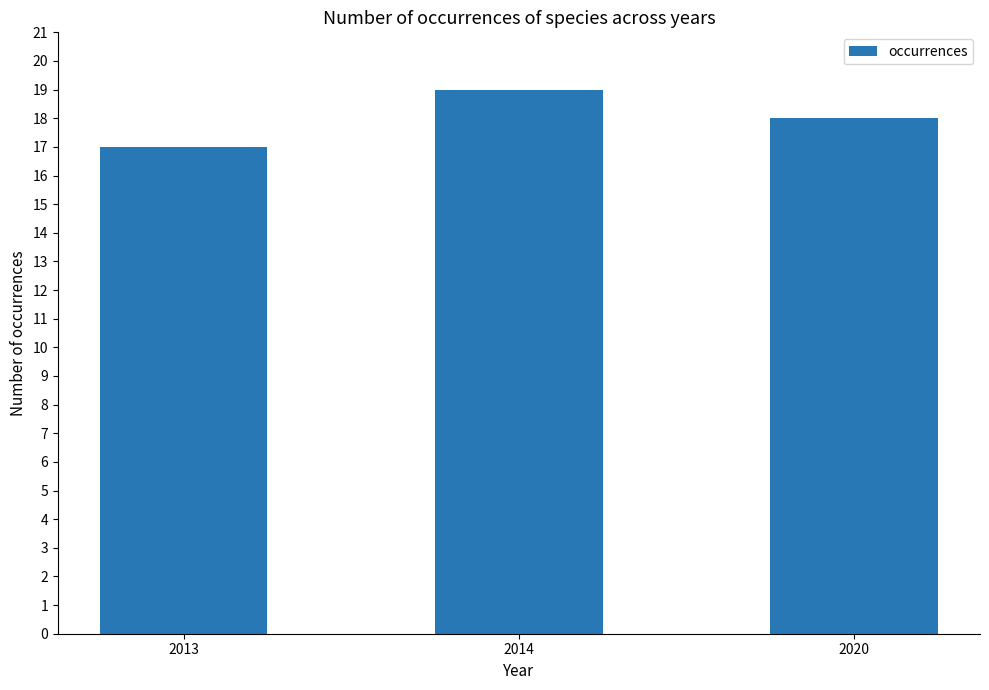

What is the difference between the maximum and minimum values?

2